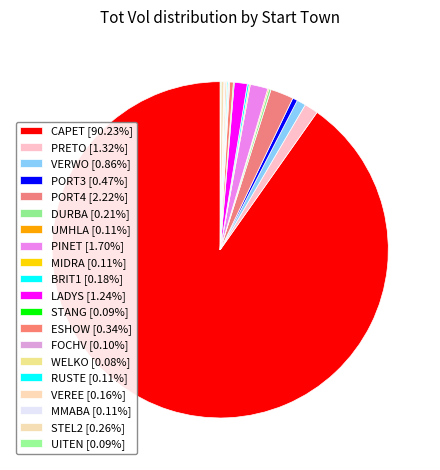

Is it true that STEL2 is 0% of the pie?

True